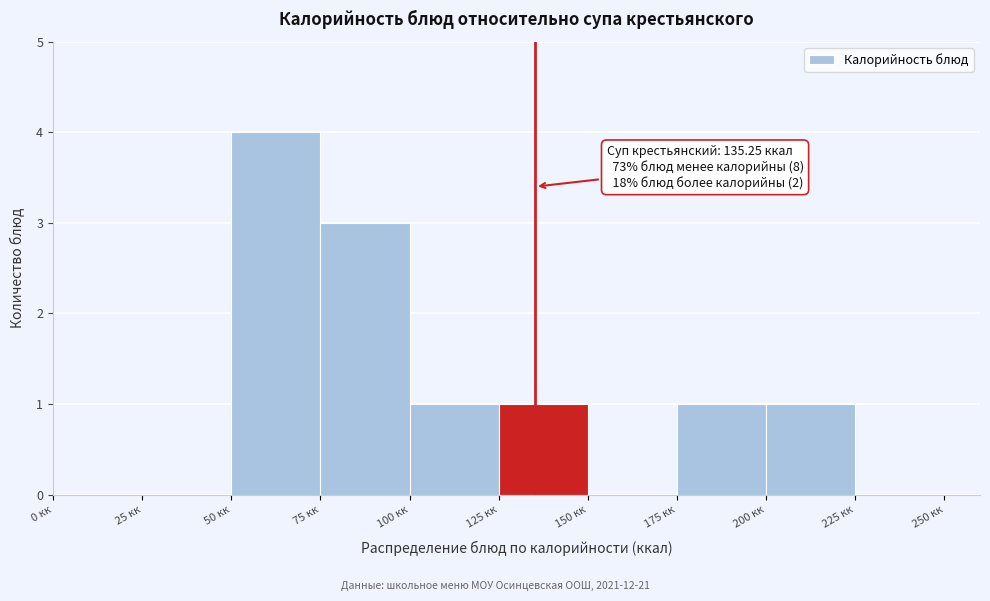

Over which range of the x-axis is the bar tallest?

50 to 75